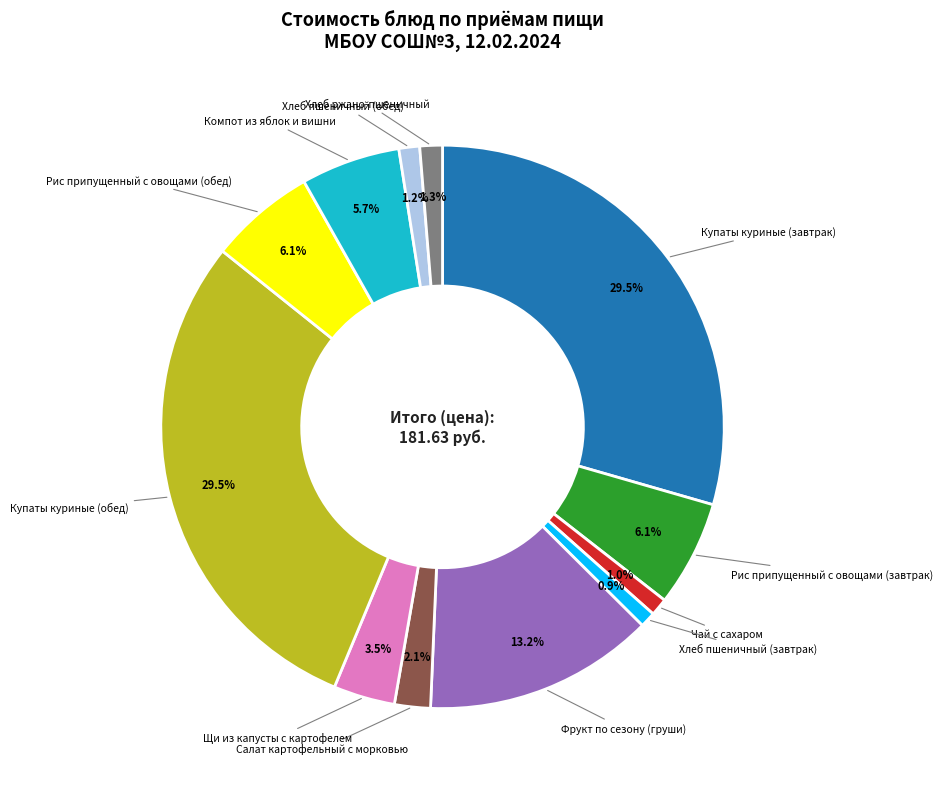

To the nearest percent, what is the average slice percentage?

8%